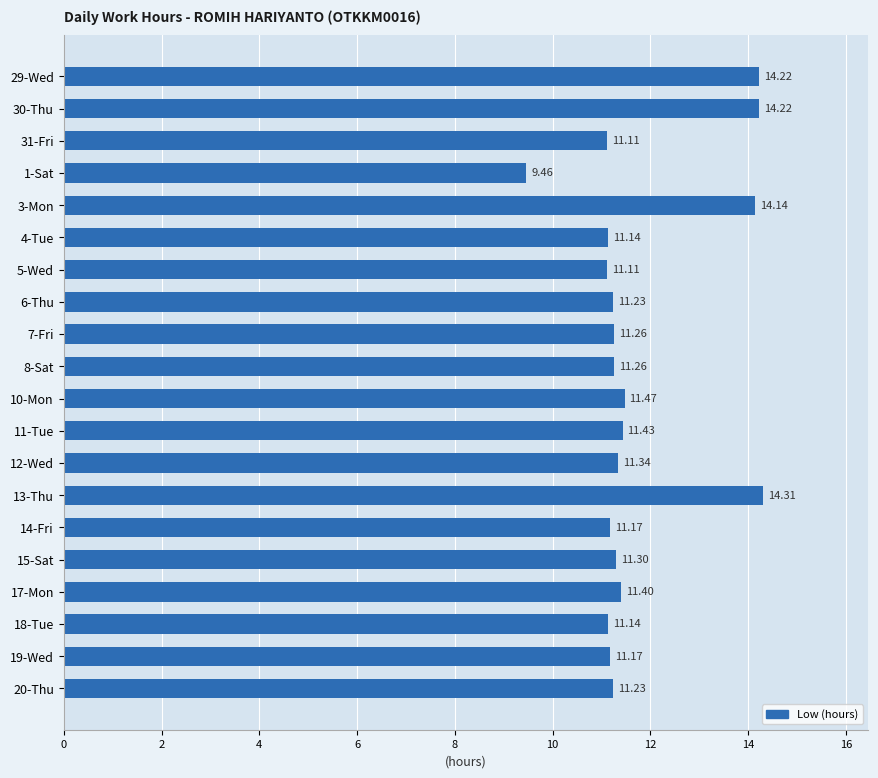

What is the change in value from 5-Wed to 11-Tue?

+0.3